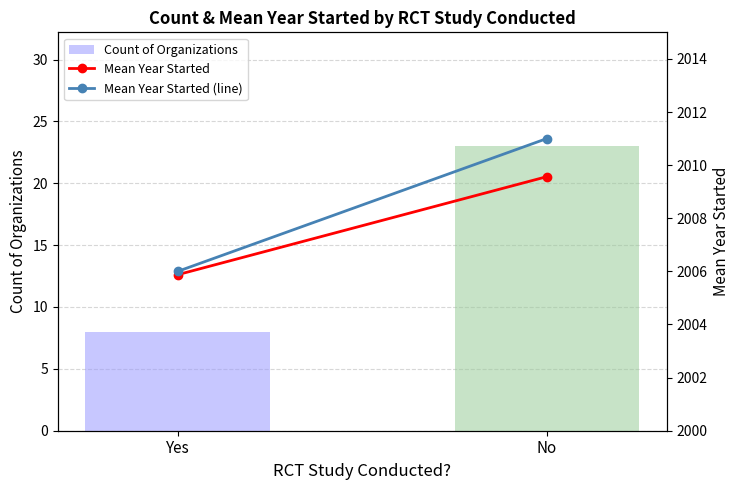

Between No and Yes, which is larger?

No